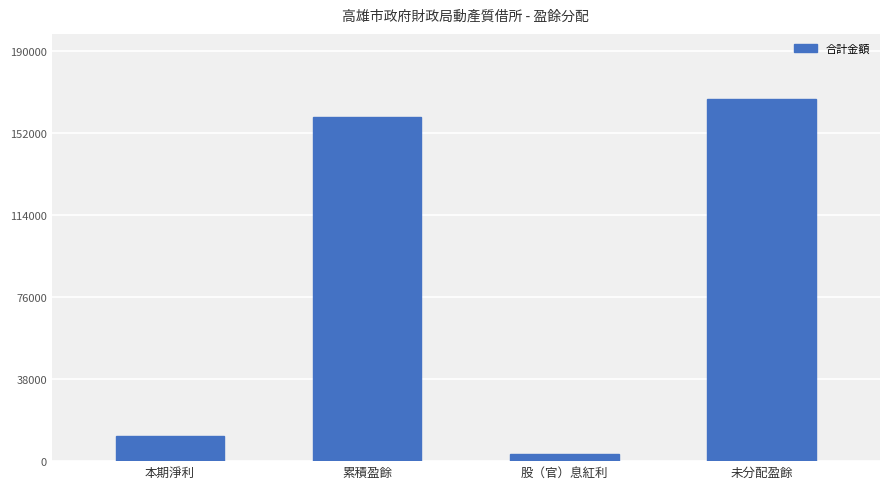

List the labels in order of value, smallest first.

股（官）息紅利, 本期淨利, 累積盈餘, 未分配盈餘